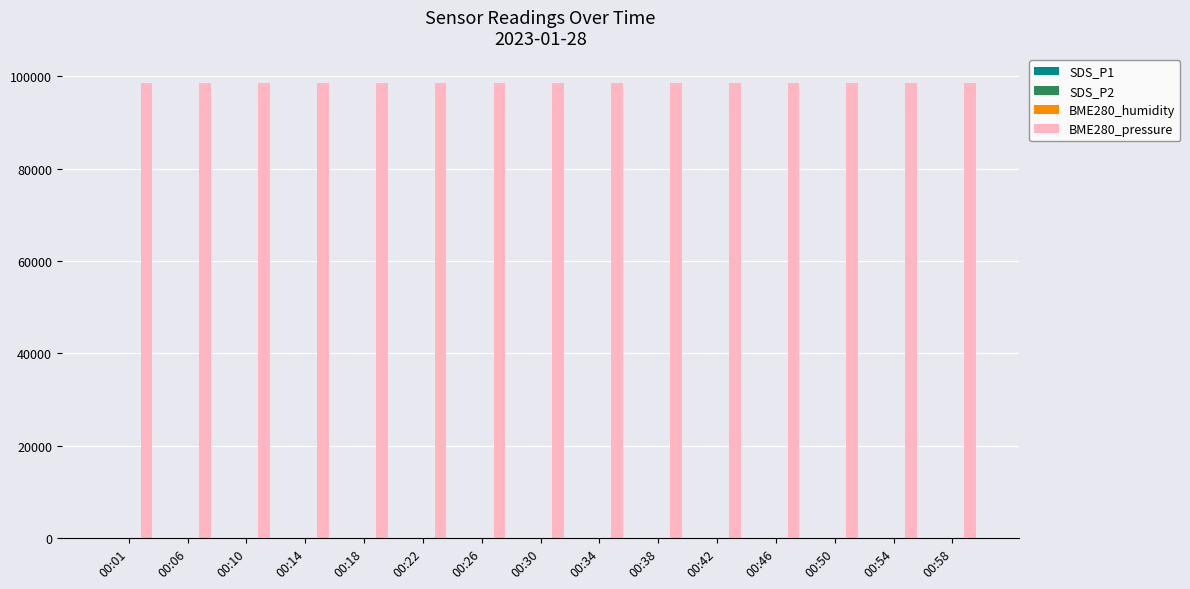

What is the maximum value shown in the chart?

98482.3